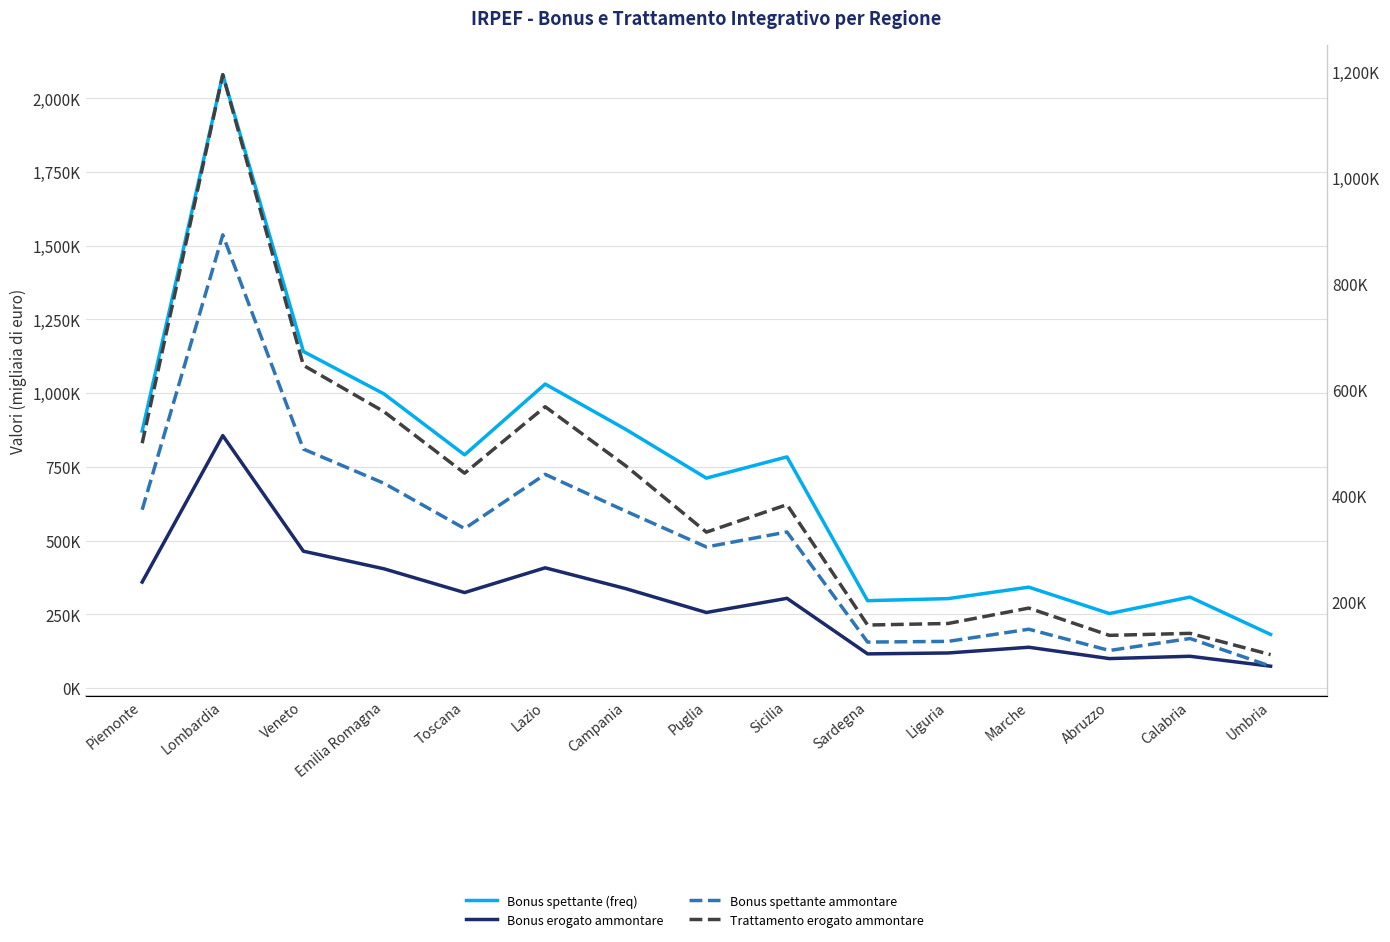

Reading left to right, what are all the values shown in this chart?

Bonus spettante (freq): Piemonte=871813	Lombardia=2080158	Veneto=1141514	Emilia Romagna=997632	Toscana=790926	Lazio=1031045	Campania=877341	Puglia=712060	Sicilia=784060	Sardegna=296452	Liguria=303429	Marche=342300	Abruzzo=252786	Calabria=308599	Umbria=182021
Bonus erogato ammontare: Piemonte=359603	Lombardia=856274	Veneto=464258	Emilia Romagna=404538	Toscana=323969	Lazio=407875	Campania=337242	Puglia=256364	Sicilia=304422	Sardegna=116010	Liguria=119113	Marche=138504	Abruzzo=100065	Calabria=107918	Umbria=74272
Bonus spettante ammontare: Piemonte=374069	Lombardia=892806	Veneto=488545	Emilia Romagna=423986	Toscana=338536	Lazio=440872	Campania=371316	Puglia=303787	Sicilia=332095	Sardegna=124313	Liguria=125643	Marche=148597	Abruzzo=108448	Calabria=131071	Umbria=78810
Trattamento erogato ammontare: Piemonte=499605	Lombardia=1195093	Veneto=646603	Emilia Romagna=559140	Toscana=442990	Lazio=568447	Campania=456887	Puglia=331781	Sicilia=383682	Sardegna=156468	Liguria=159433	Marche=188473	Abruzzo=136978	Calabria=140779	Umbria=100627